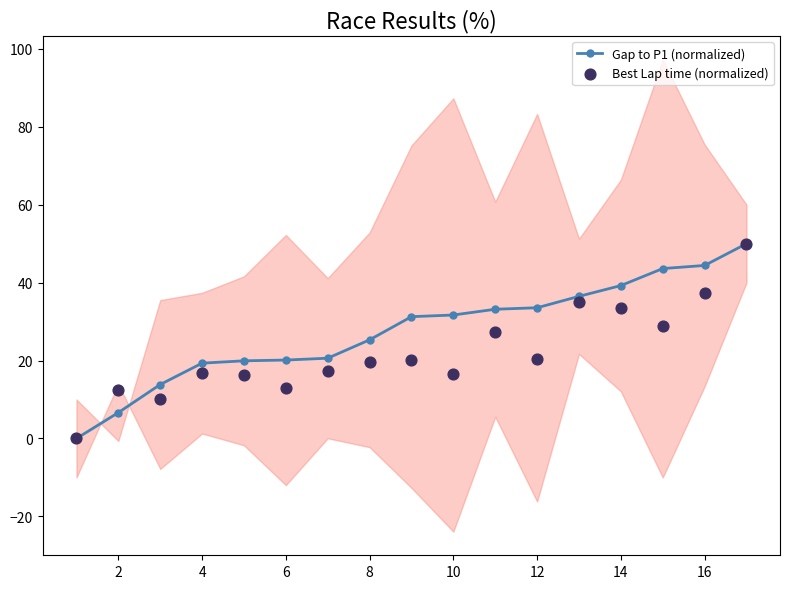

Which series contains the highest Y value?

Gap to P1 (normalized)